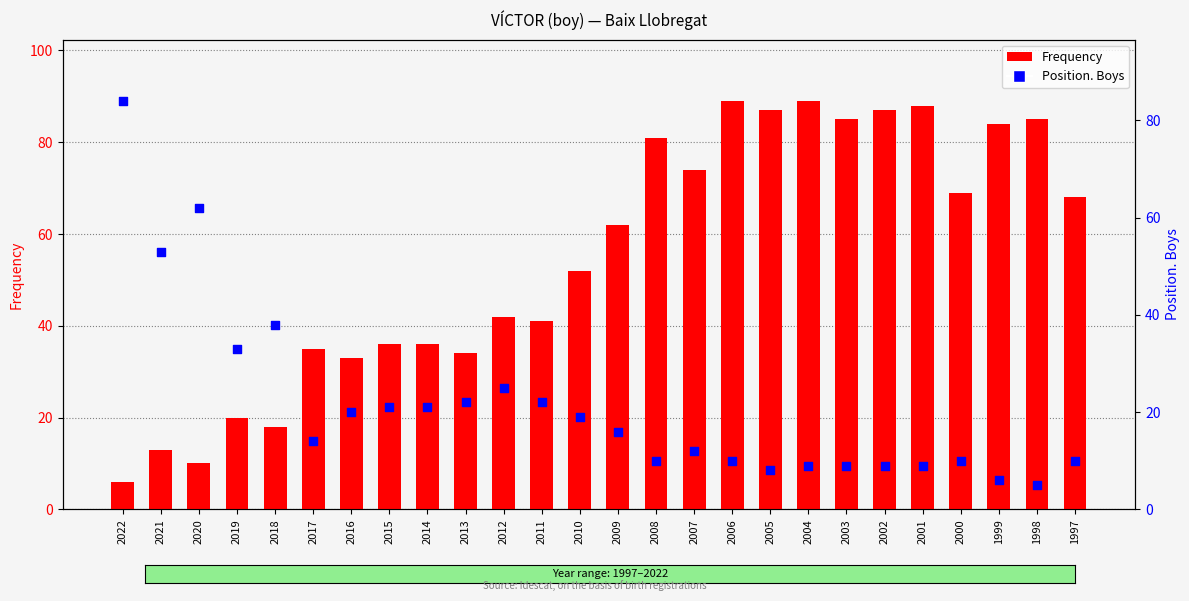

What is the total value across all series at 2007?

86